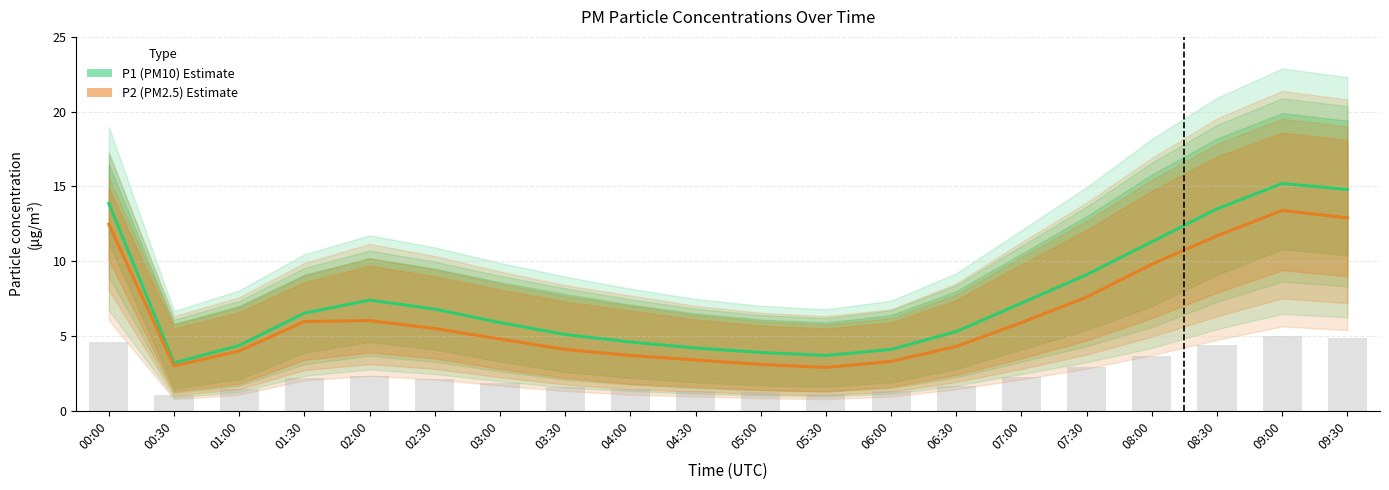

What is the label of the 7th bar from the right?

06:30